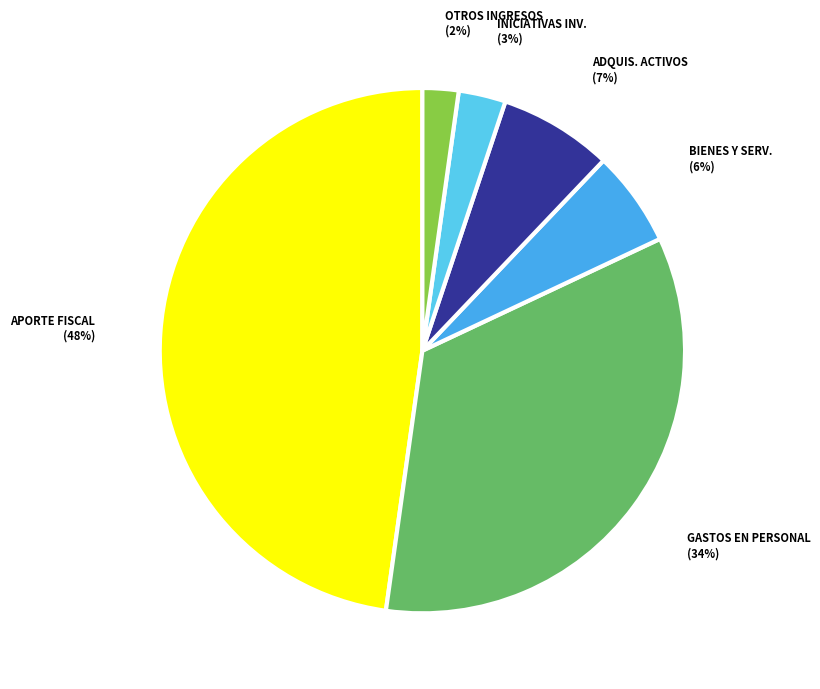

Do BIENES Y SERV. (6%) and ADQUIS. ACTIVOS (7%) together represent more than half of the pie?

No